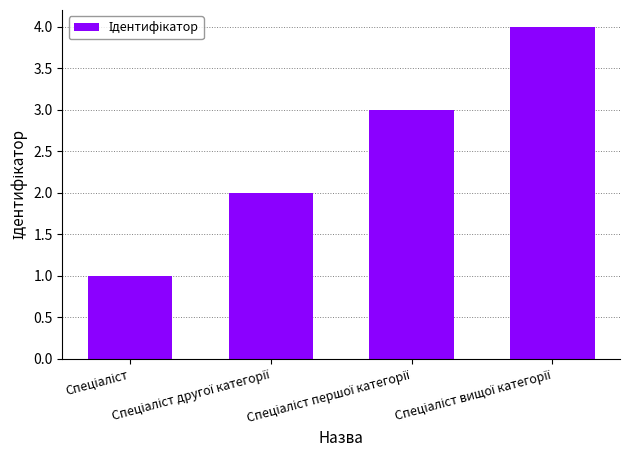

What is the greatest value displayed?

4